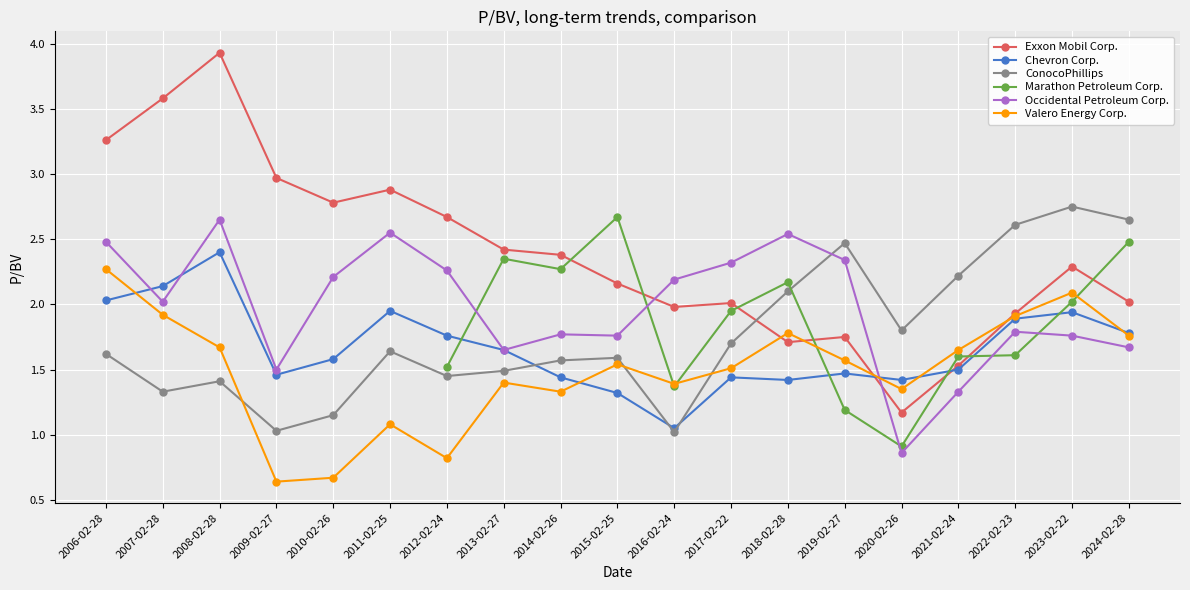

Does the chart display data point markers on the line(s)?

Yes